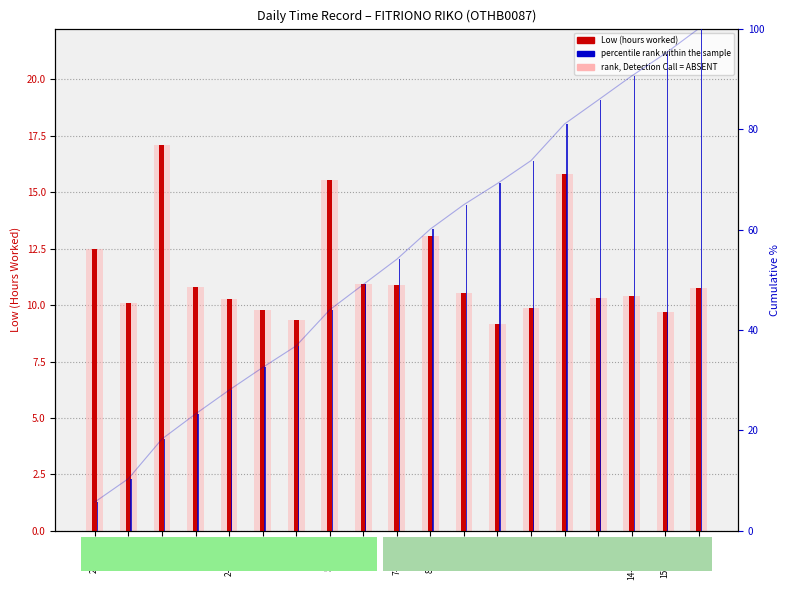

Which series has the largest total across all categories?

percentile rank within the sample